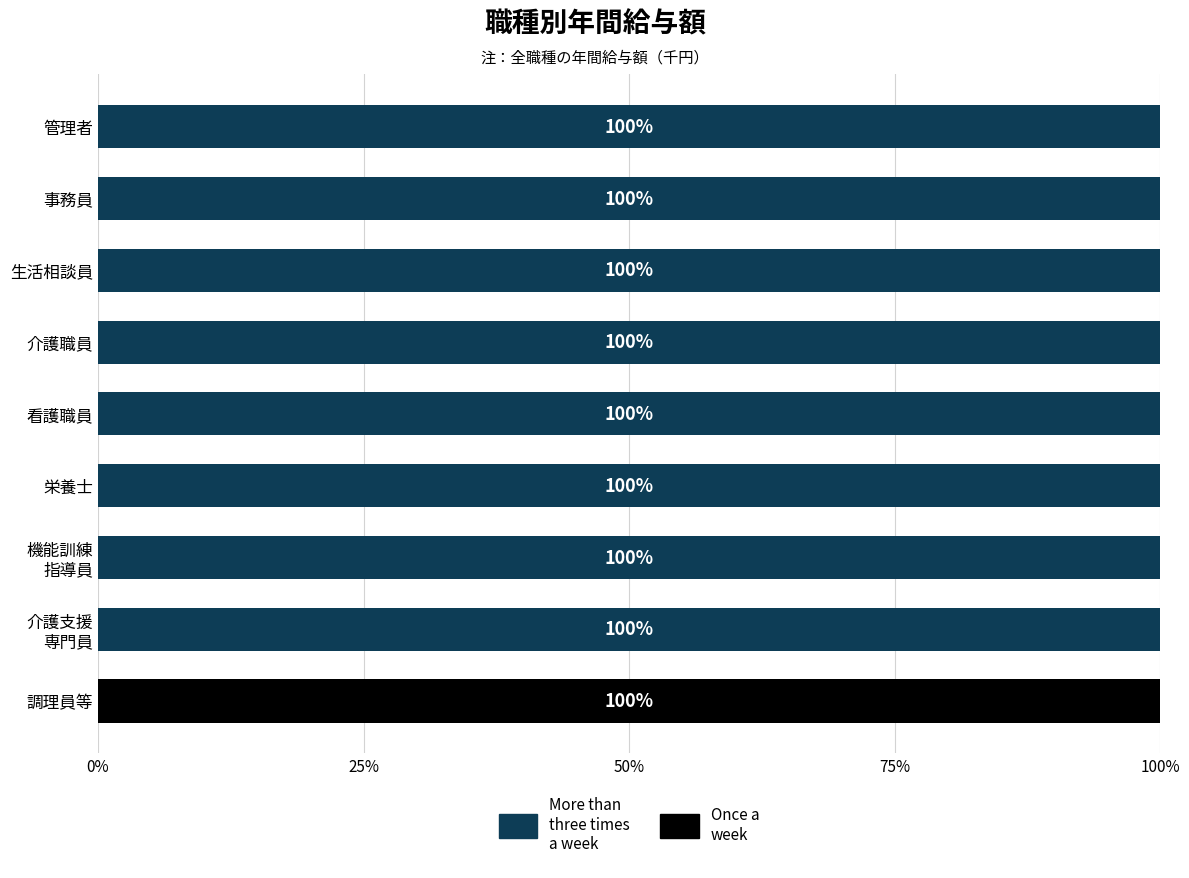

What is the average value of the More than three times a week series?

89